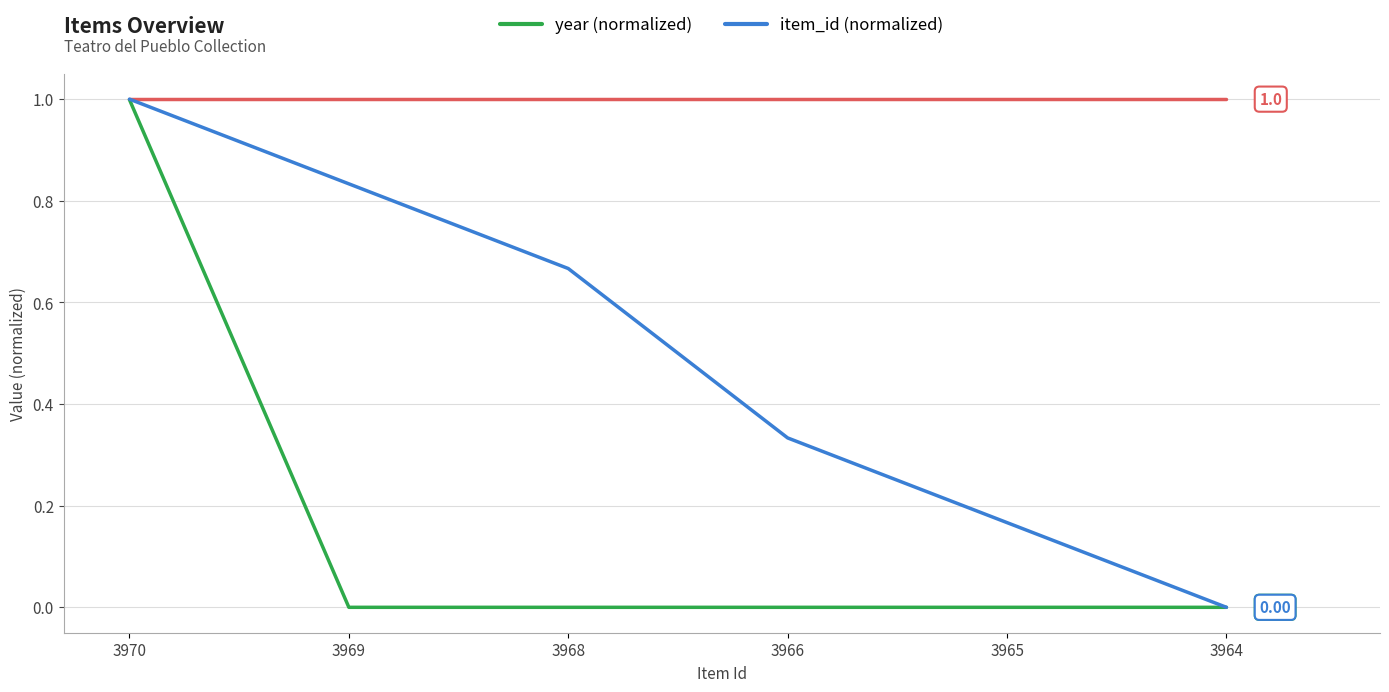

What is the spread (max minus min) of values at 3965?

1.0